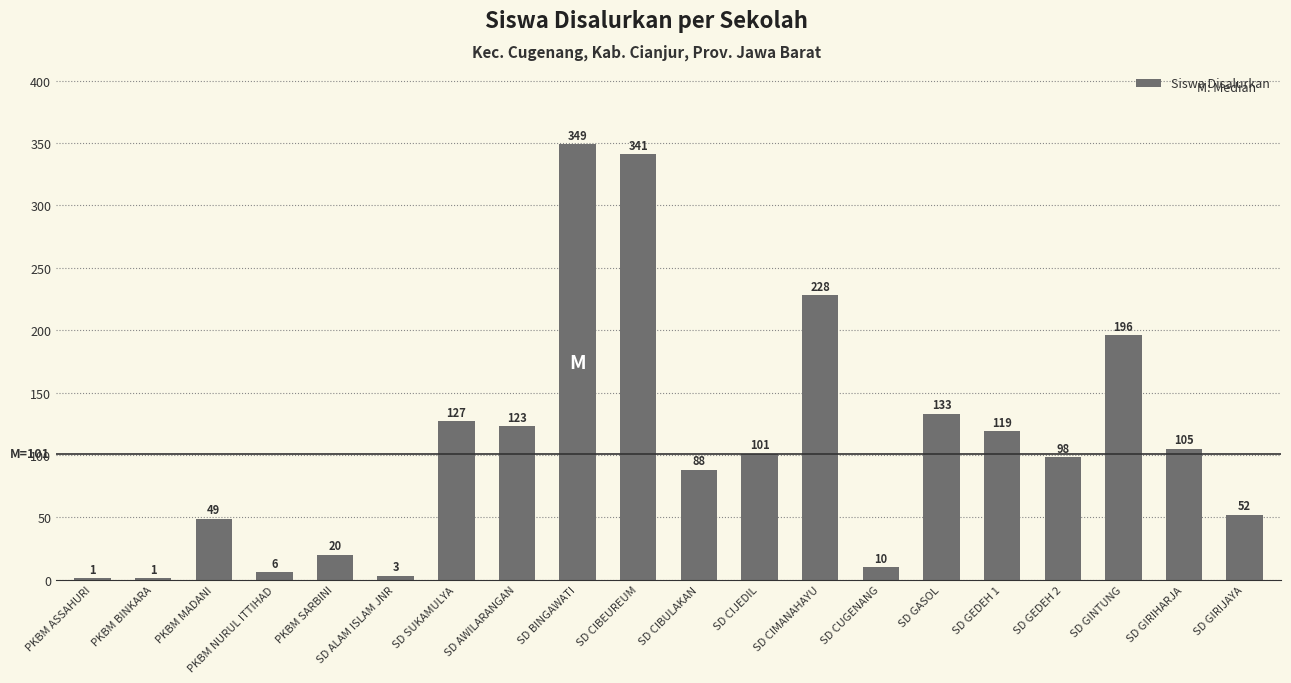

What is the change in value from PKBM ASSAHURI to SD CIJEDIL?

+100